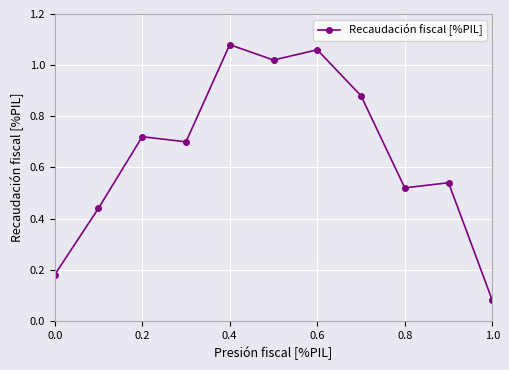

What is the sum of all values?

7.2